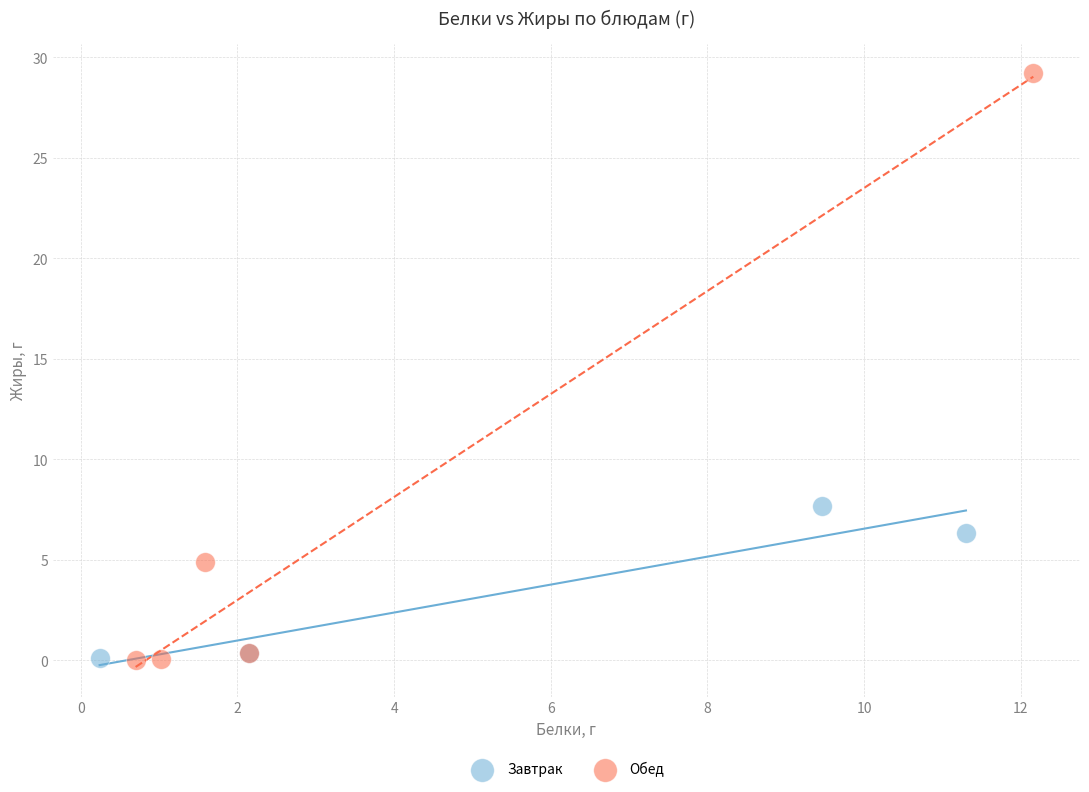

Which series has the largest Y range (max minus min)?

Обед